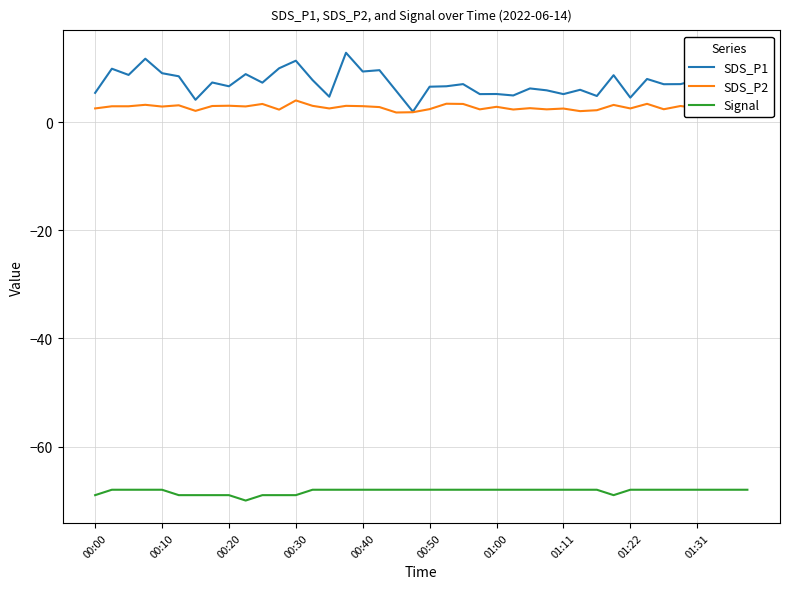

At how many categories does at least one series exceed -60?

40